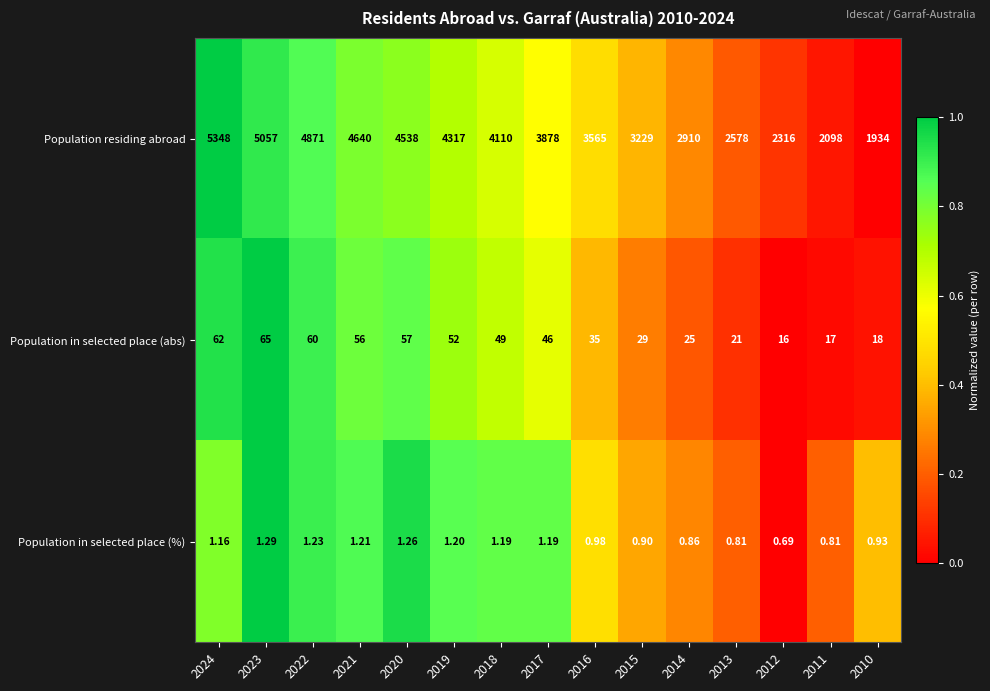

Between 2014 and 2010, which series saw the biggest shift?

Population residing abroad